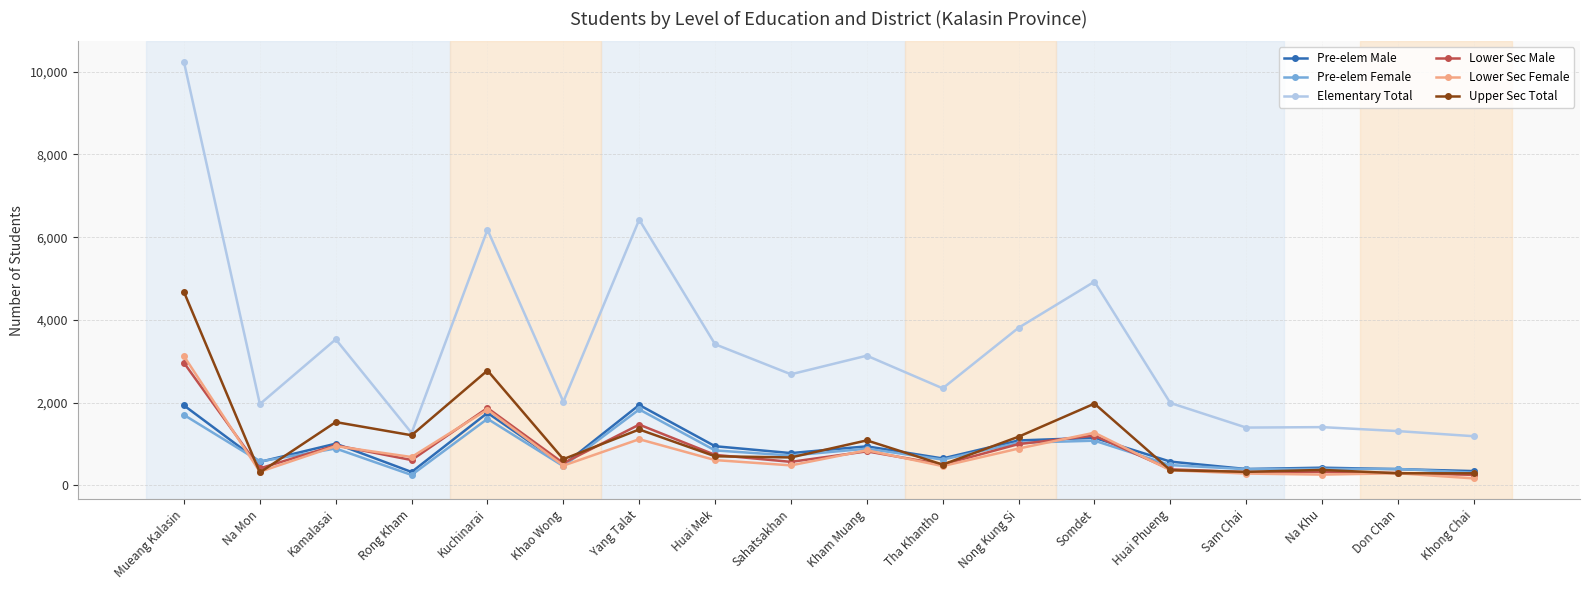

Between Sam Chai and Khong Chai, which series saw the biggest shift?

Elementary Total